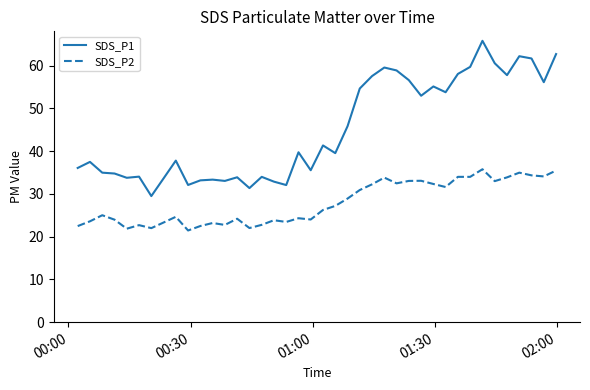

What is the difference between the maximum and minimum values in the SDS_P1 series?

36.3